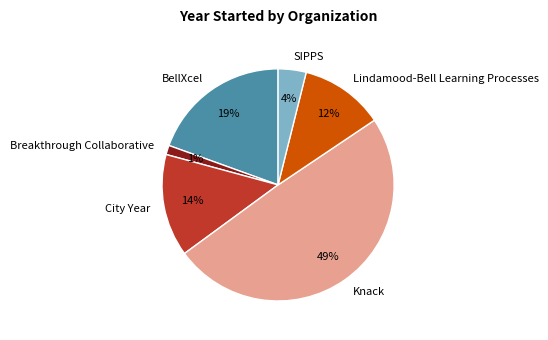

Do Knack and BellXcel together represent more than half of the pie?

Yes